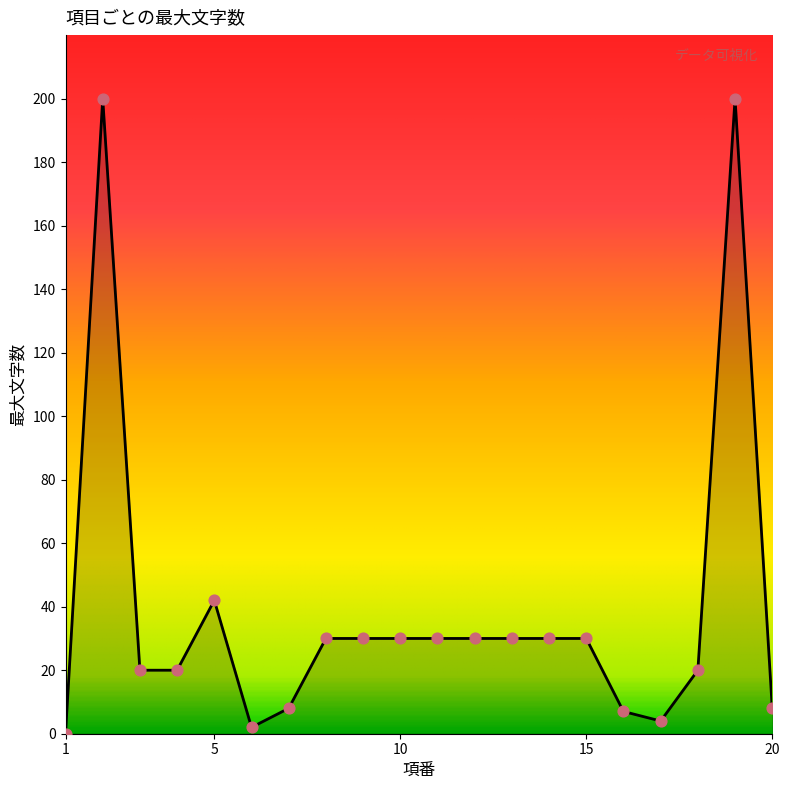

What is the difference between the maximum and minimum values?

200